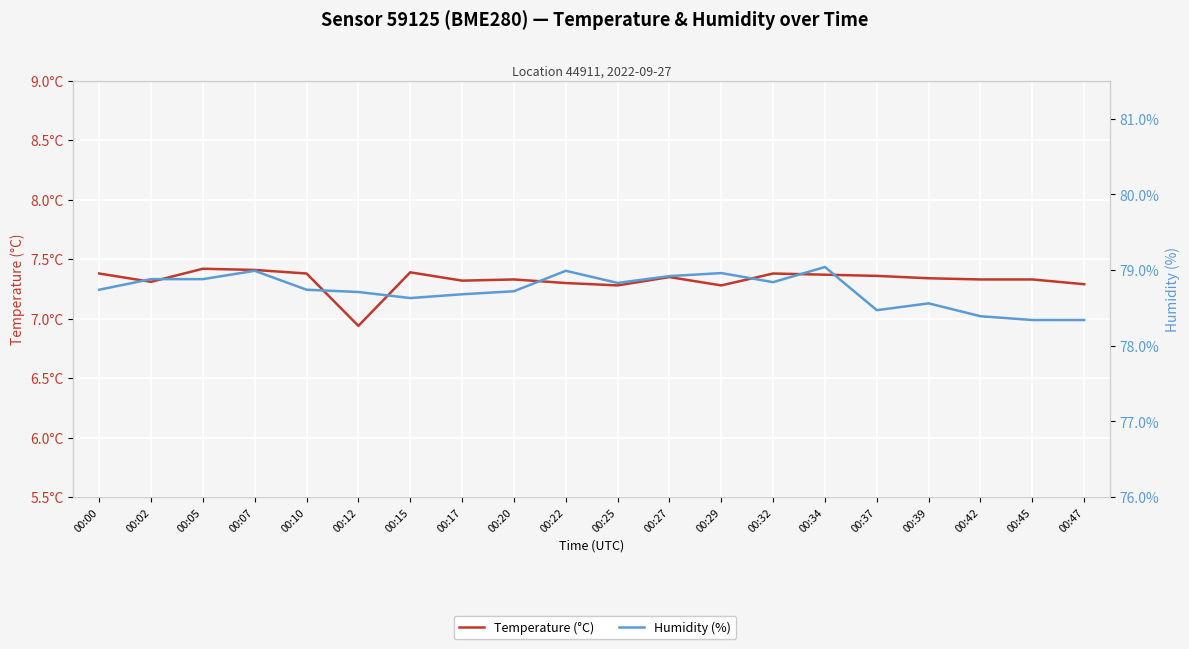

True or false: Humidity (%) has more than 1 points higher than both neighbors.

True